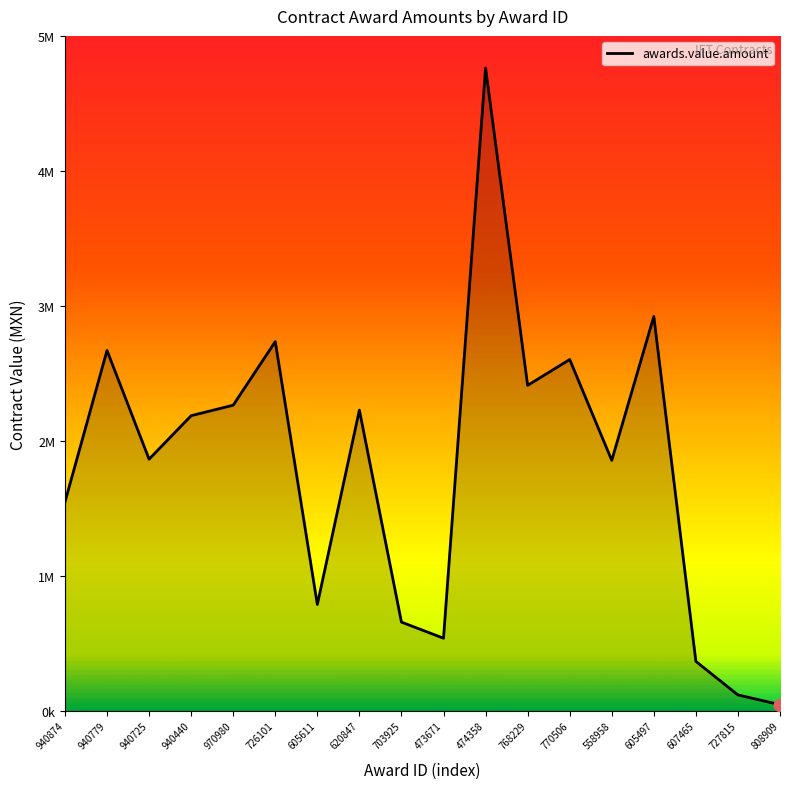

What is the change in value from 473671 to 808909?

-534756.5